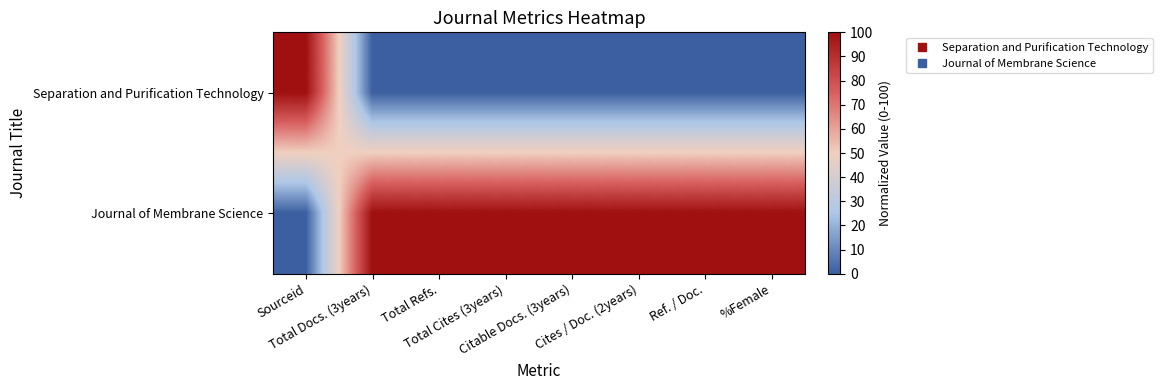

Count the number of categories in the chart.

8